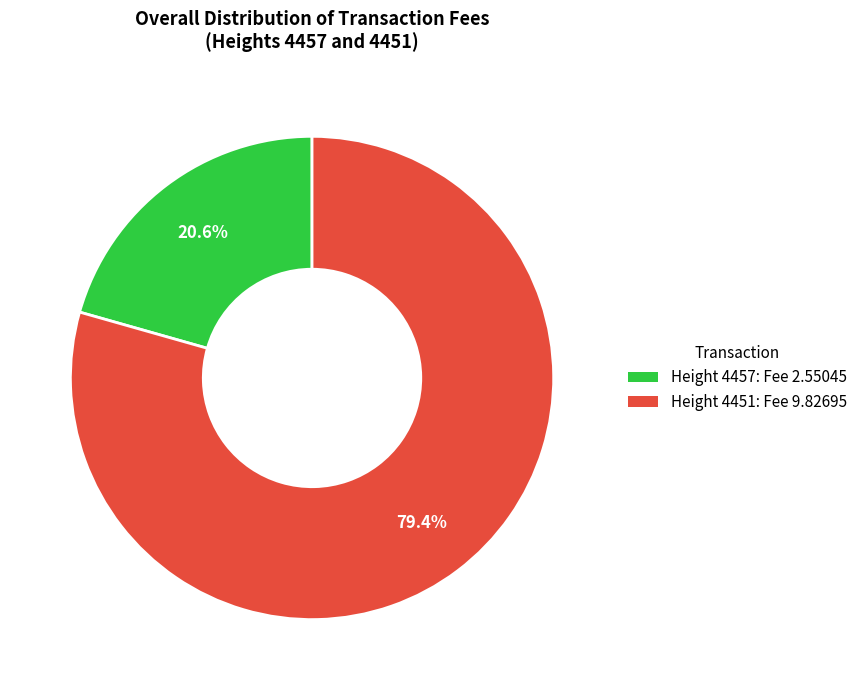

Do Height 4451: Fee 9.82695 and Height 4457: Fee 2.55045 together represent more than half of the pie?

Yes